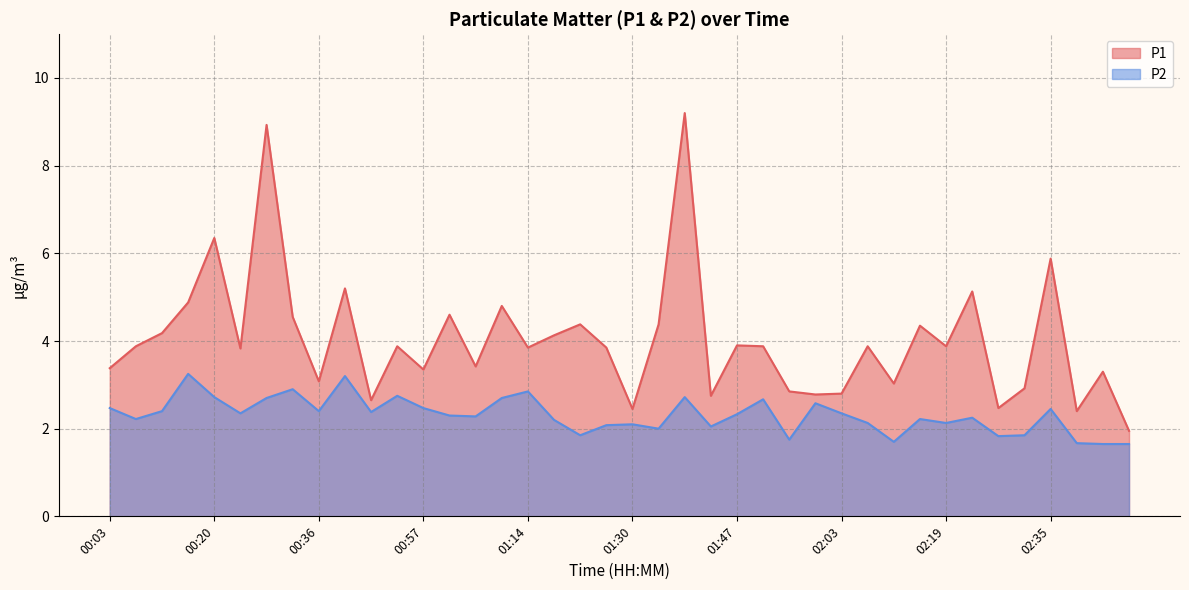

At which label does P2 reach its minimum?

02:44